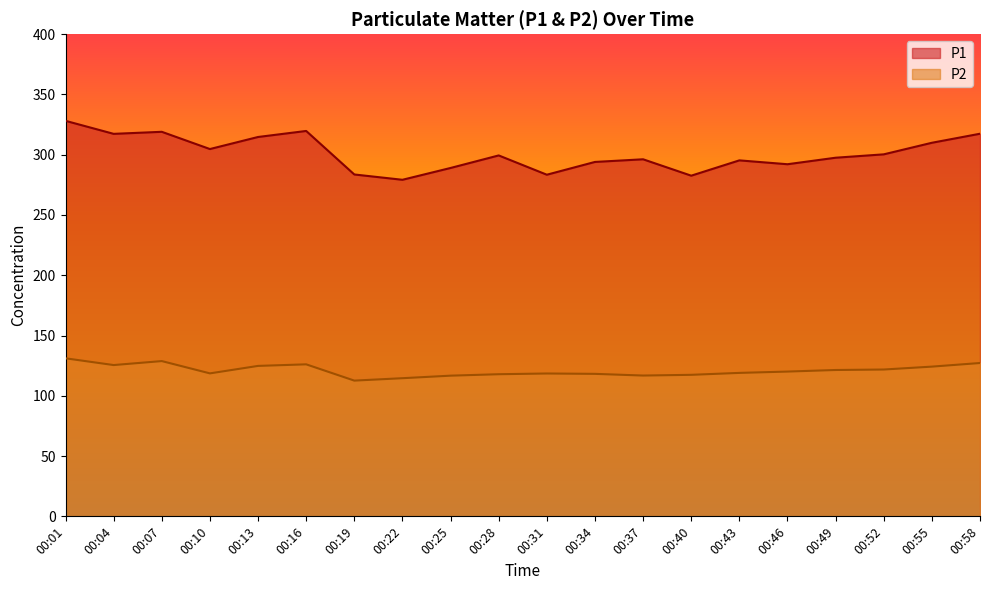

The value of P1 at 00:31 is 129.1. True or false?

False